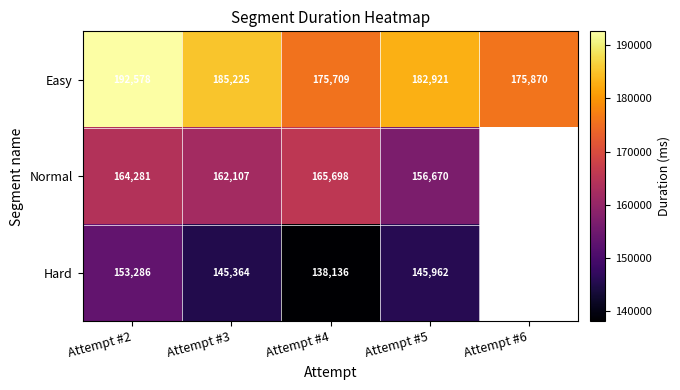

Is the value of Hard at Attempt #2 greater than the value of Normal at Attempt #5?

No